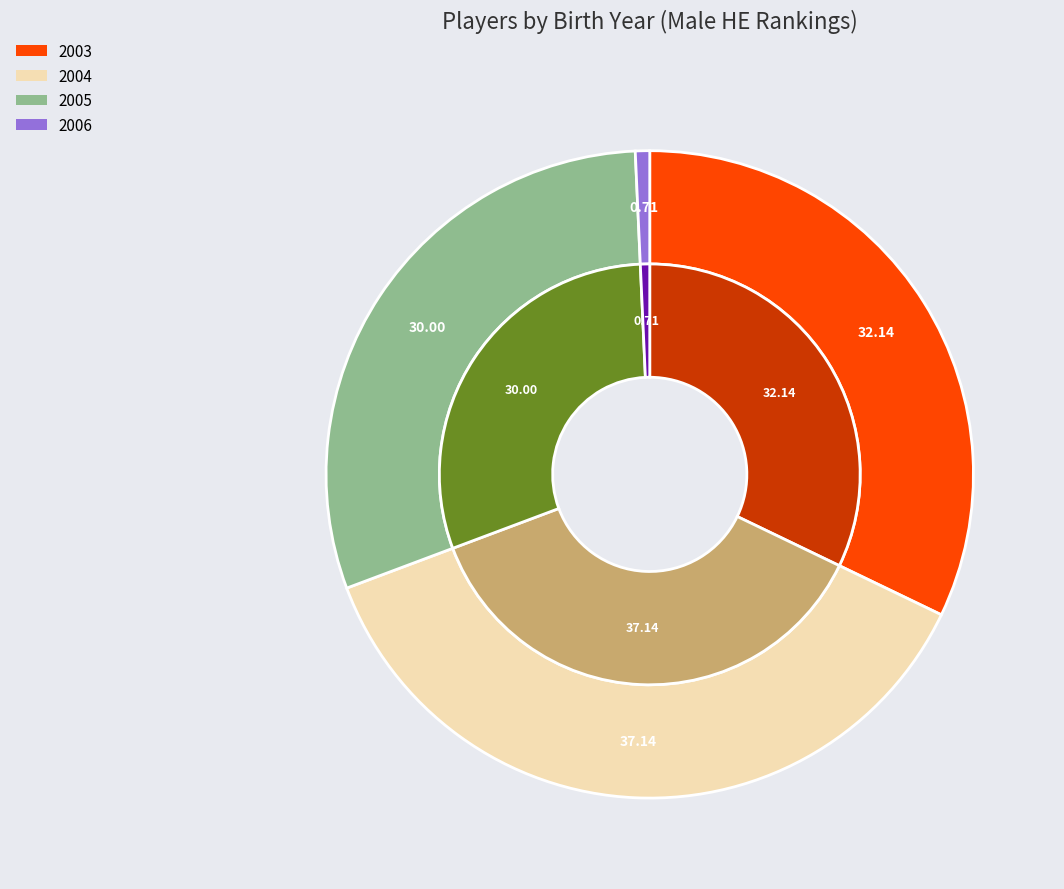

Between 2004 and 2005, which is larger?

2004